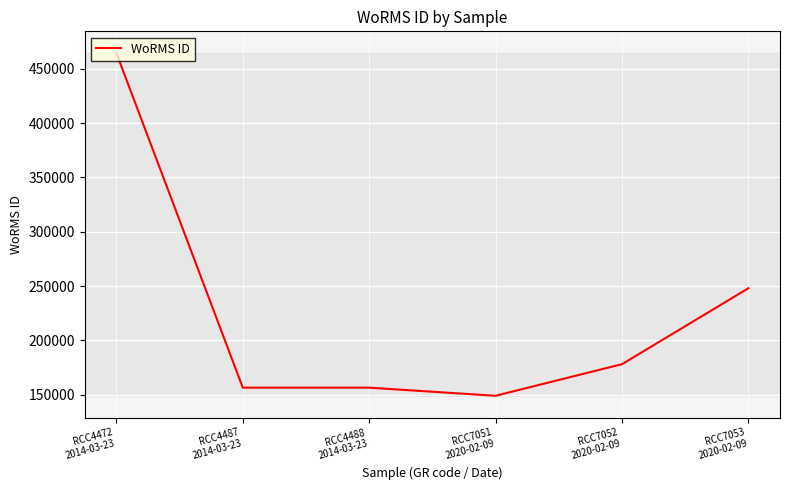

What is the sum of the values at RCC7052
2020-02-09 and RCC4487
2014-03-23?

334799